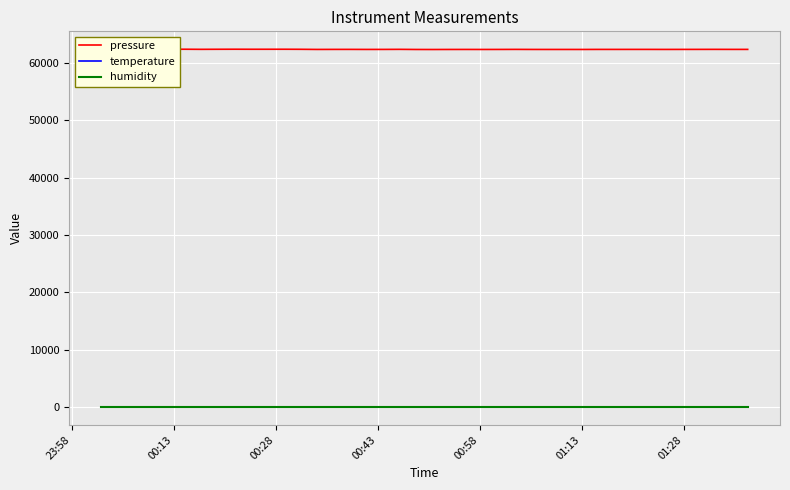

True or false: pressure and temperature intersect in this chart.

False